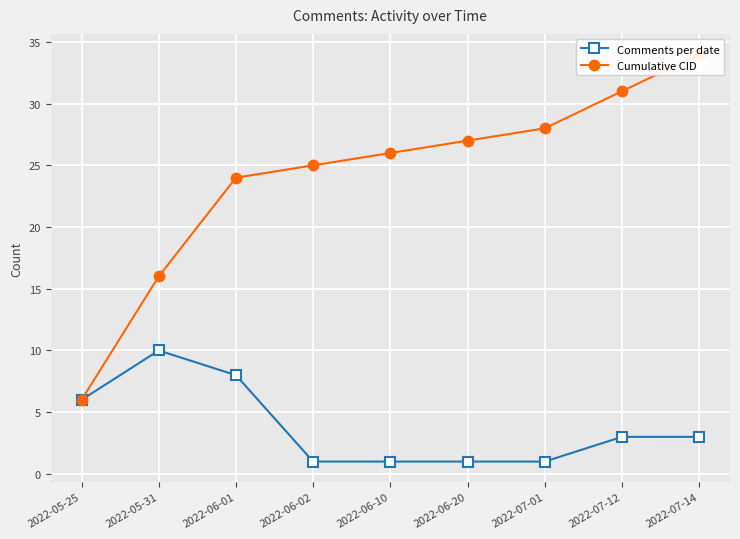

Between 2022-07-01 and 2022-07-14, which is larger?

2022-07-14